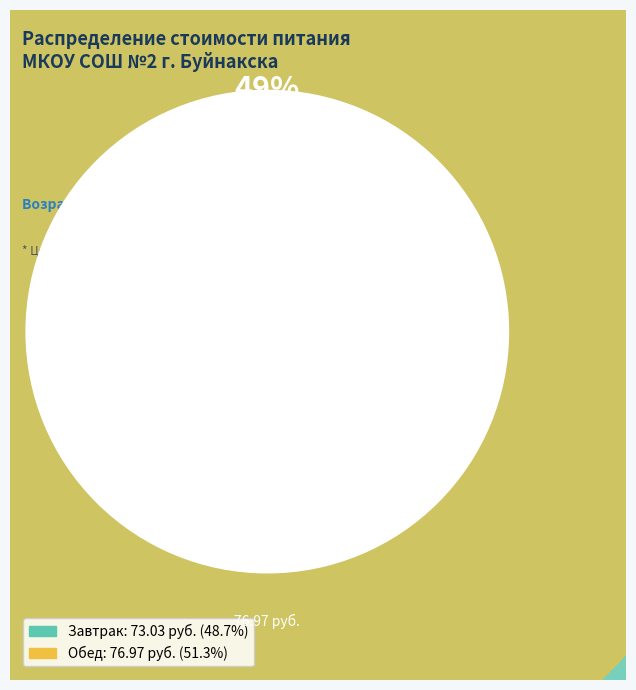

Count the number of slices in the pie.

2